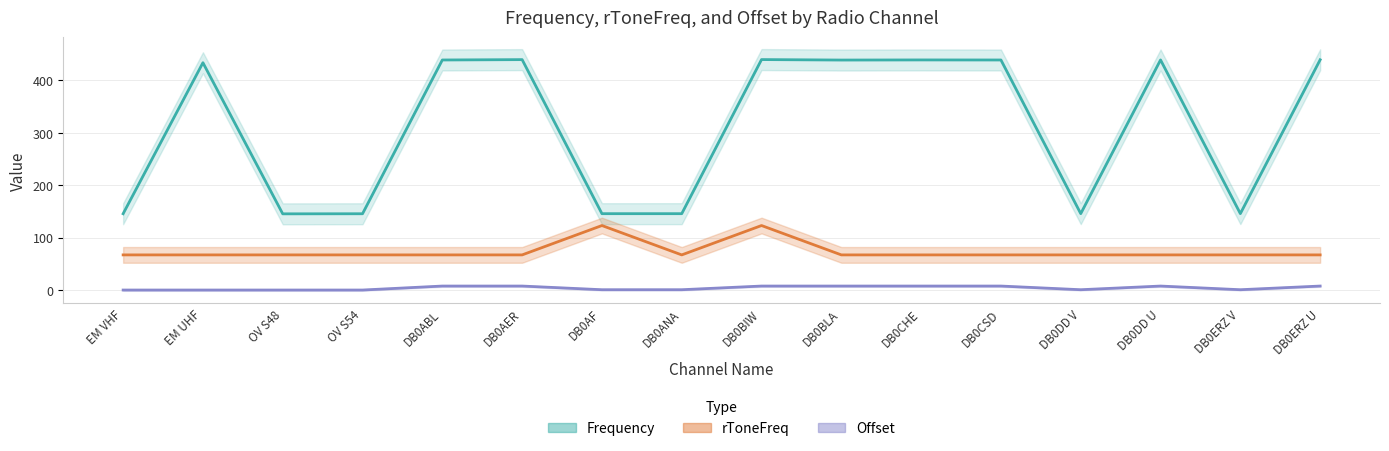

What is the sum of the Frequency values at DB0DD U and OV S54?

584.3